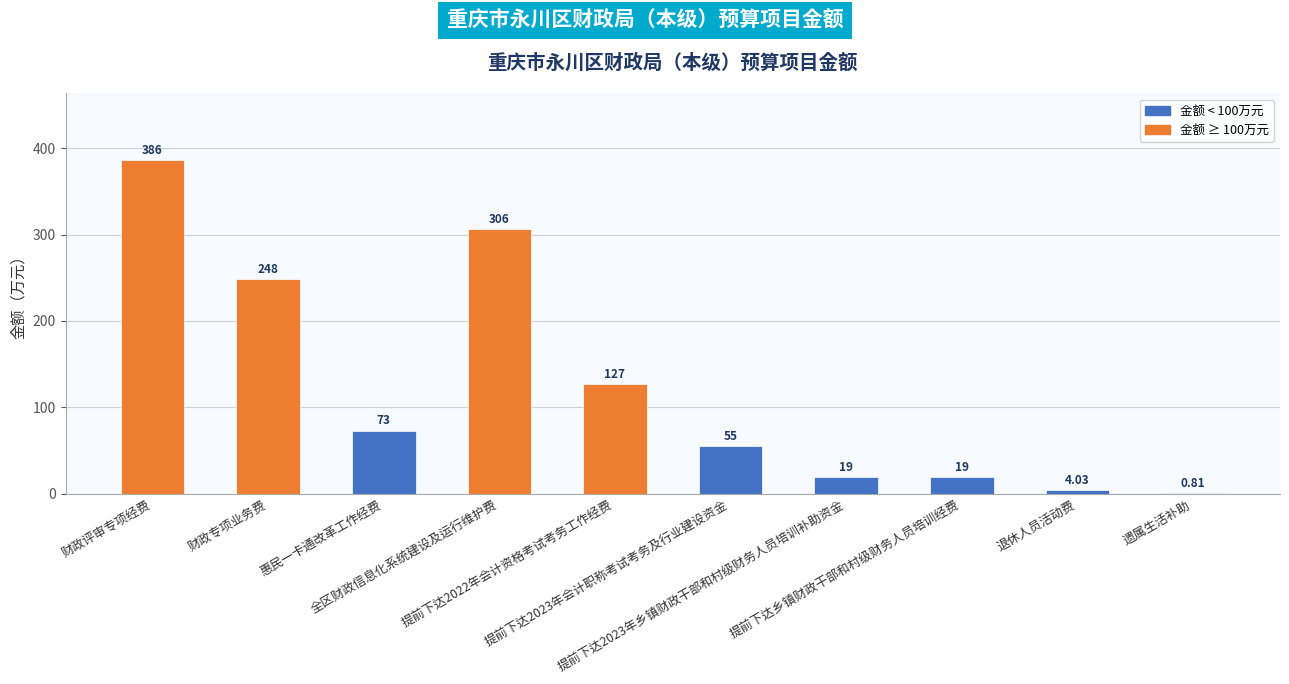

Count the number of data series in this chart.

1